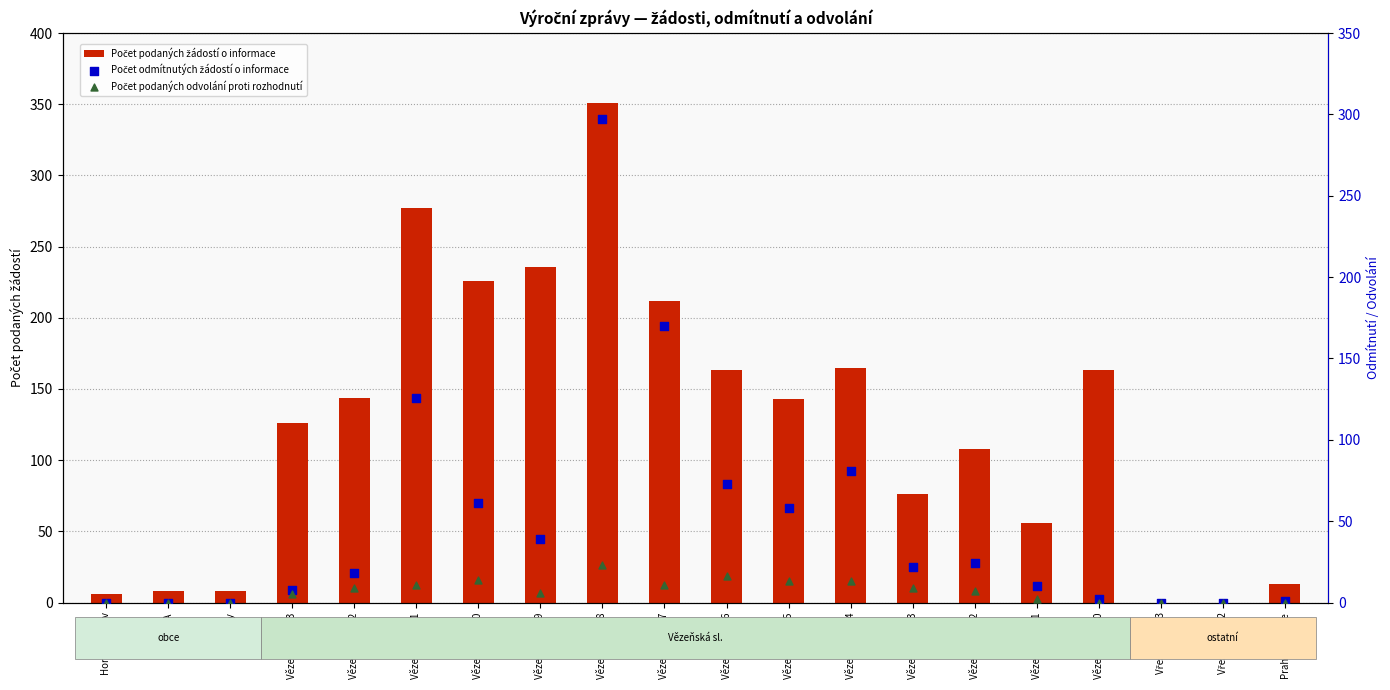

At how many categories does at least one series exceed 262?

2